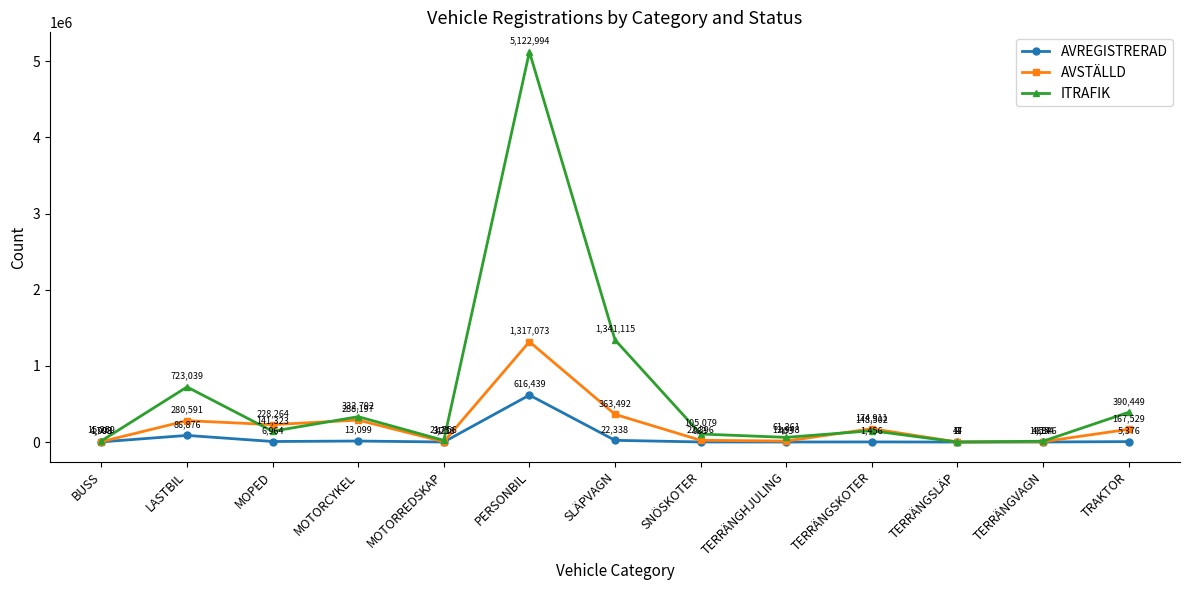

At which label does ITRAFIK reach its peak?

PERSONBIL